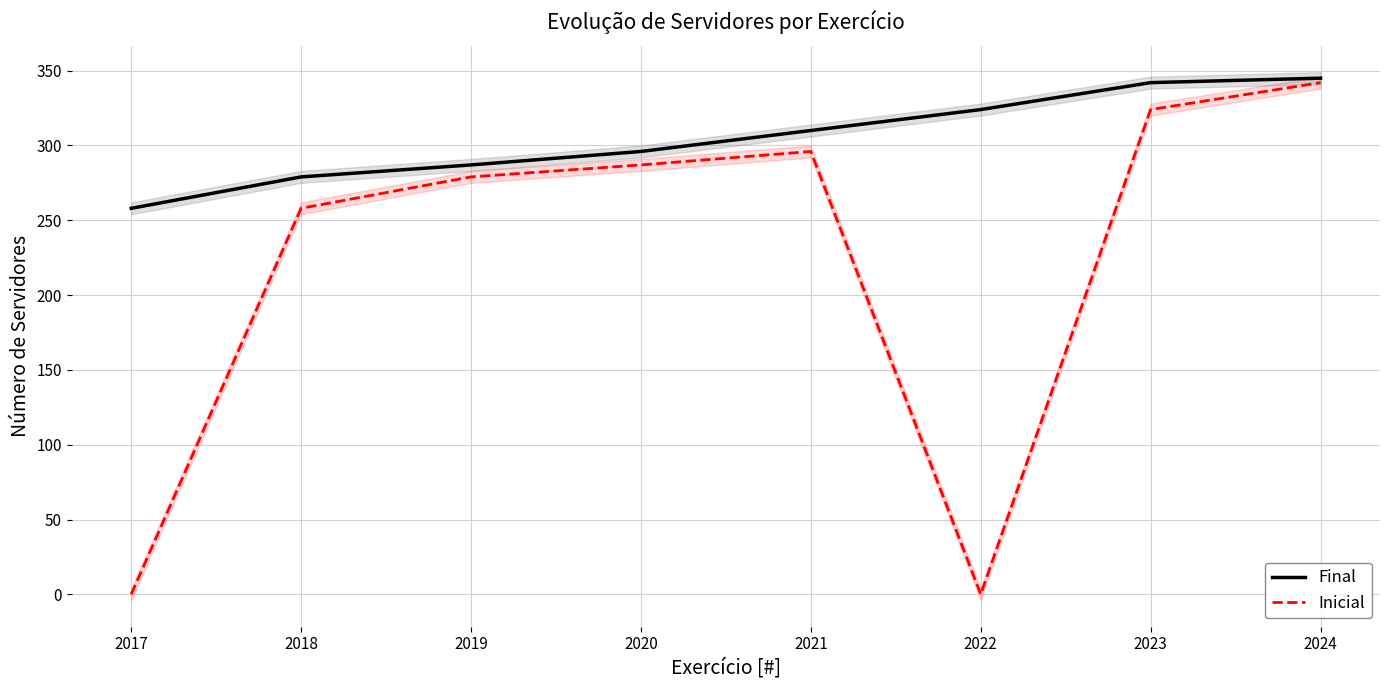

Reading right to left, what are all the values shown in this chart?

Final: 2024=345	2023=342	2022=324	2021=310	2020=296	2019=287	2018=279	2017=258
Inicial: 2024=342	2023=324	2022=0	2021=296	2020=287	2019=279	2018=258	2017=0